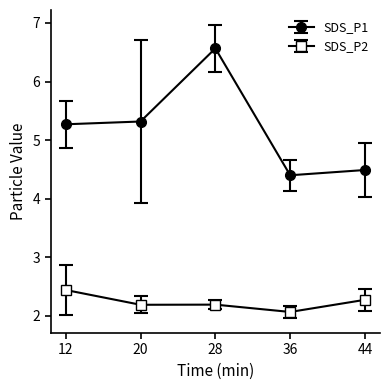

How many SDS_P2 values are between 2 and 3?

5